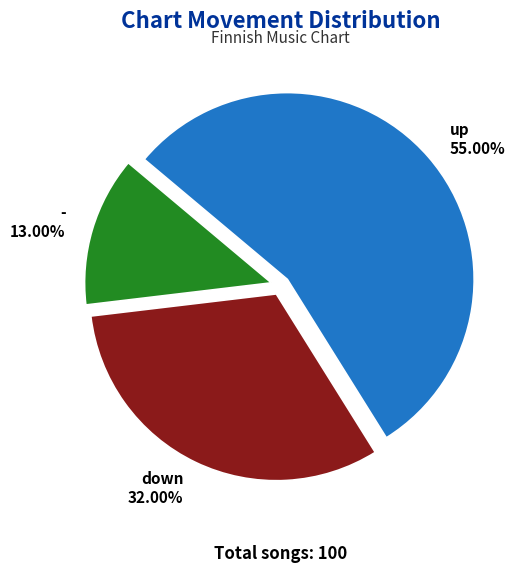

Which has a higher value, down or -?

down